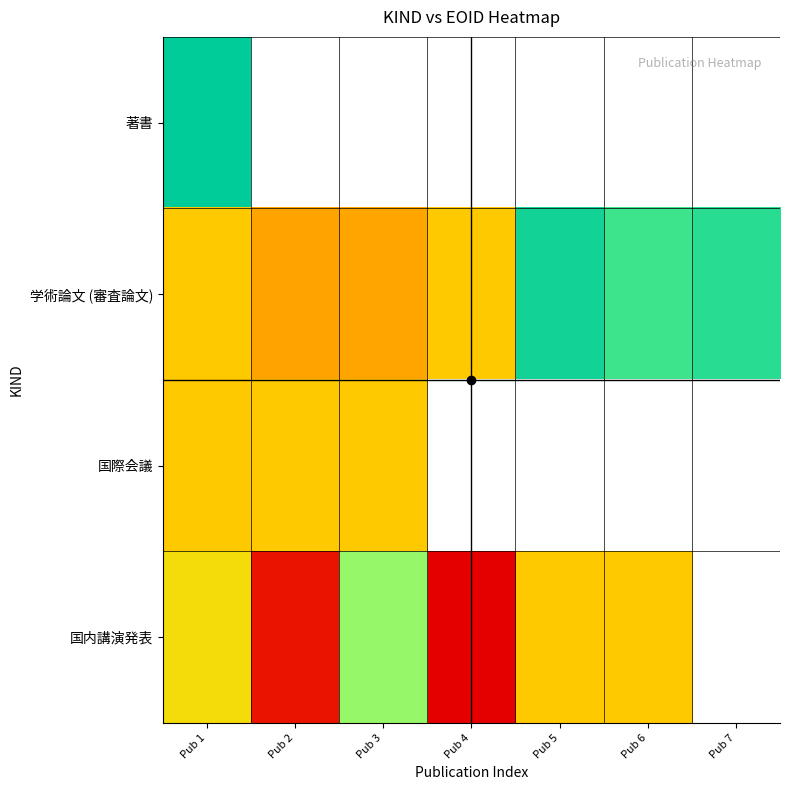

Is the value of 国内講演発表 at Pub 6 greater than the value of 学術論文 (審査論文) at Pub 6?

No